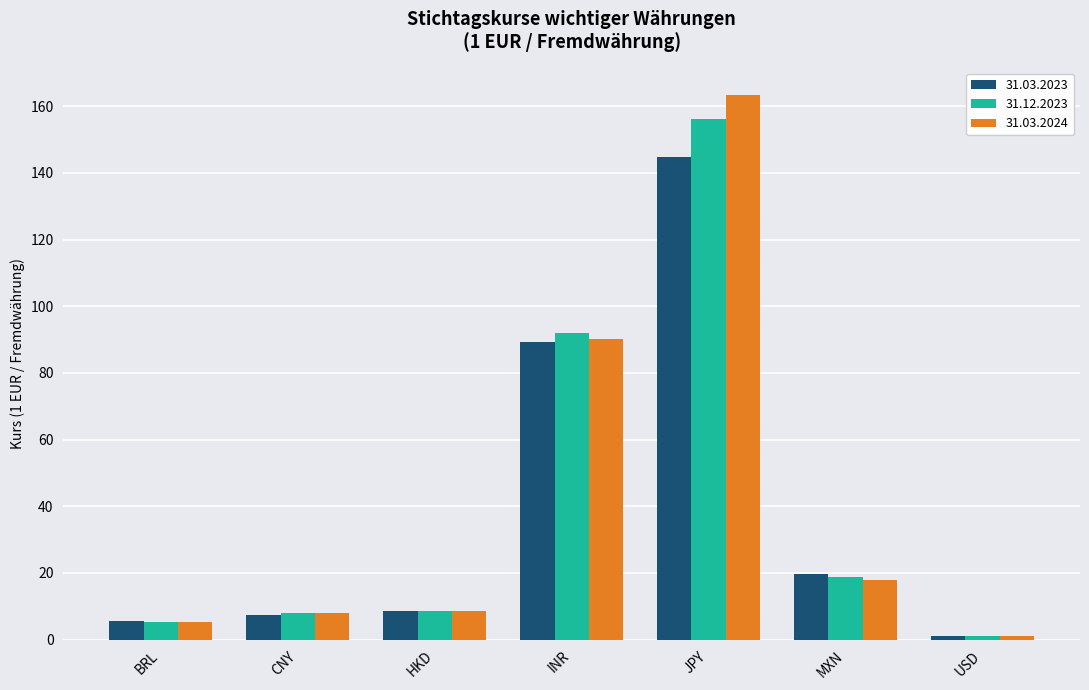

What is the difference between the highest and lowest values at CNY?

0.4